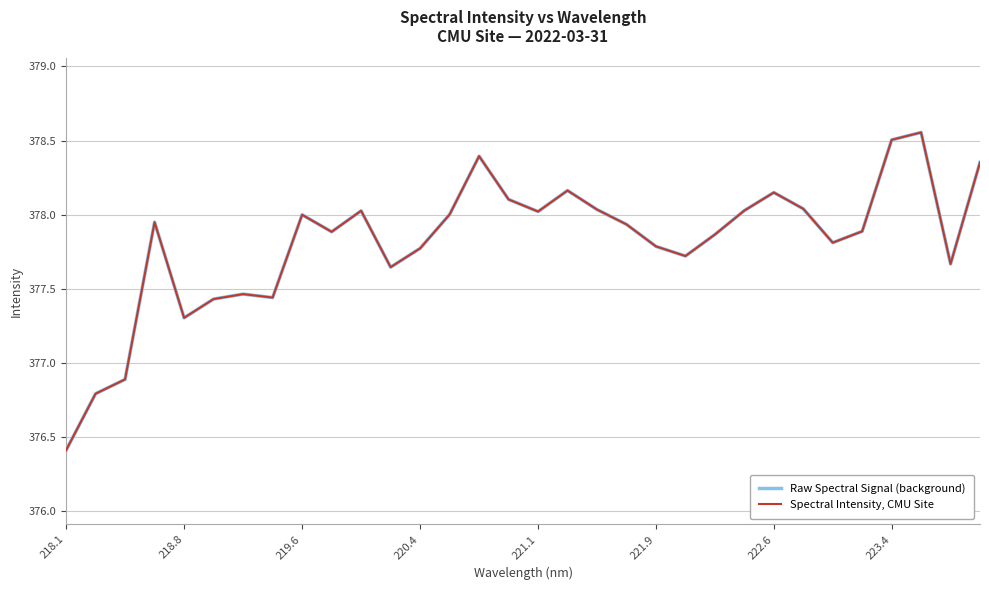

Does the chart display data point markers on the line(s)?

No